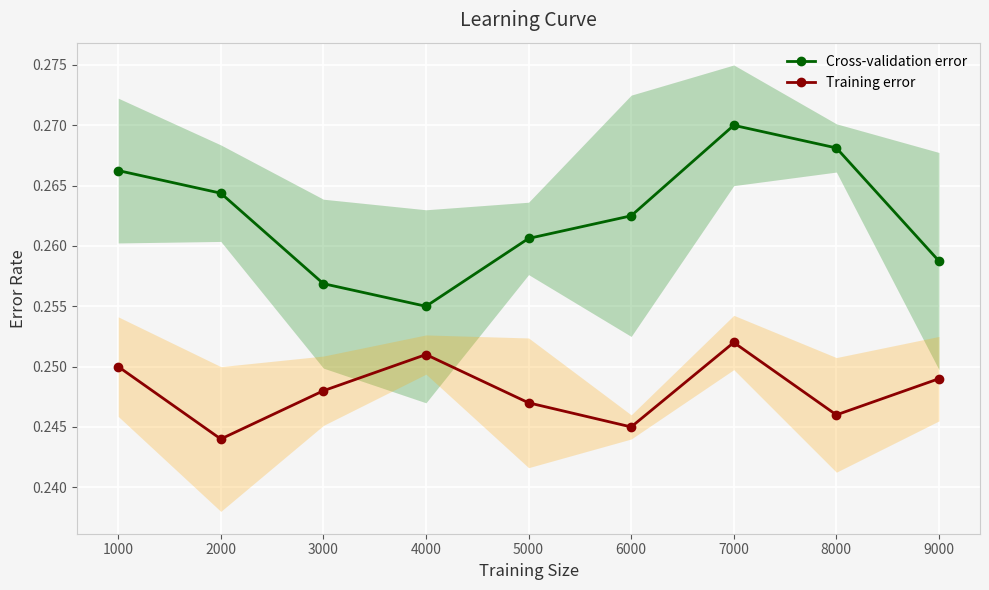

List the labels in order of Cross-validation error value, smallest first.

4000, 3000, 9000, 5000, 6000, 2000, 1000, 8000, 7000